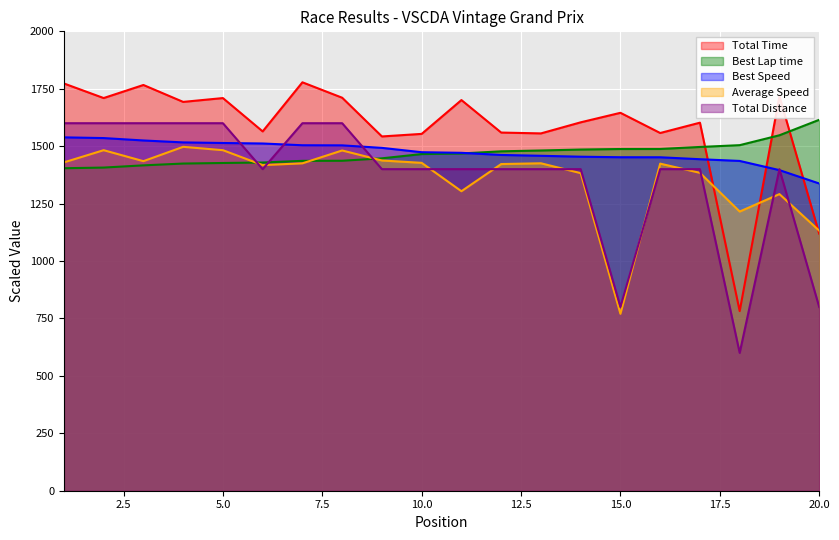

Which category has the highest value in the Best Lap time series?

20.0